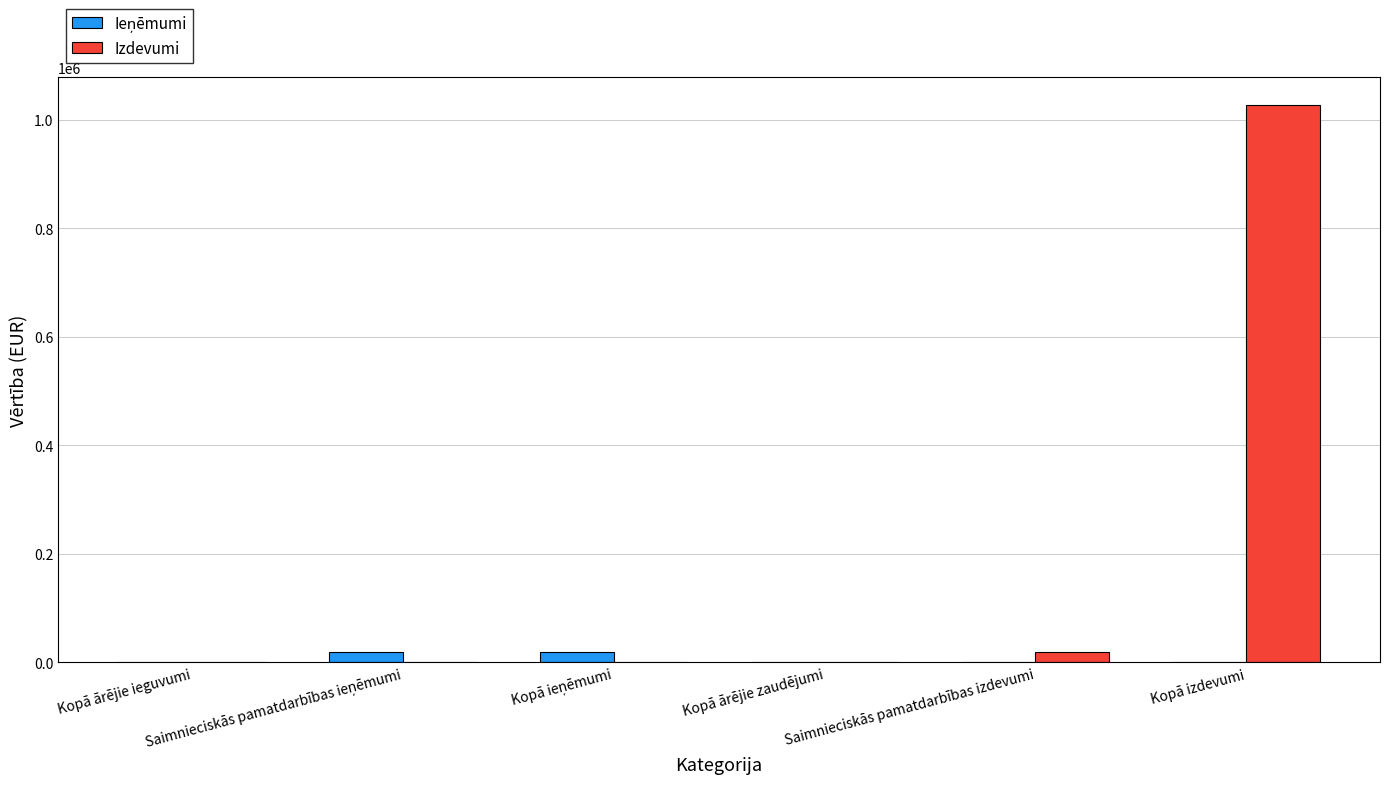

The value of Izdevumi at Kopā ārējie zaudējumi is 0.0. True or false?

True